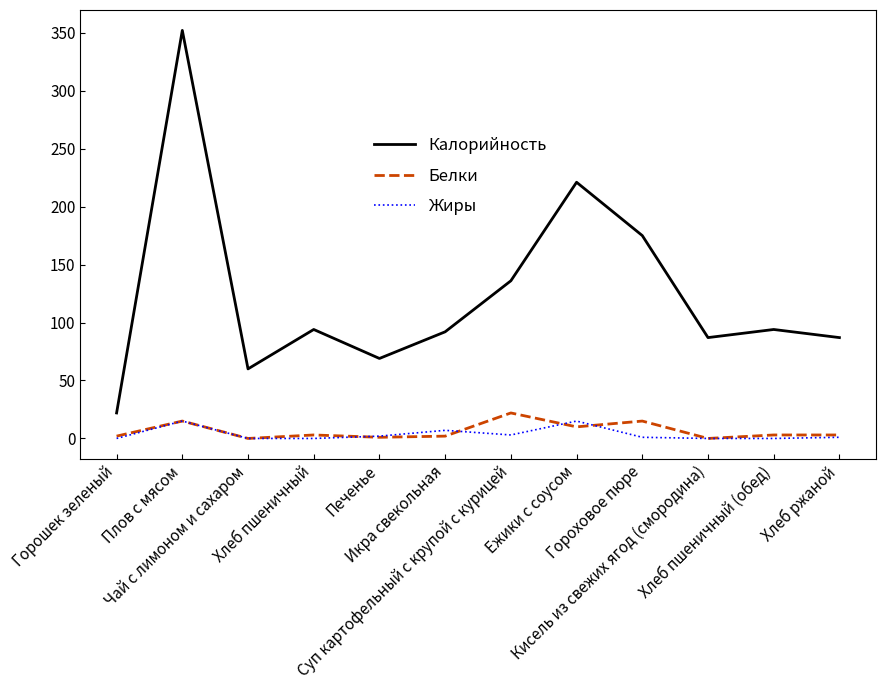

How many lines are shown in the chart?

3